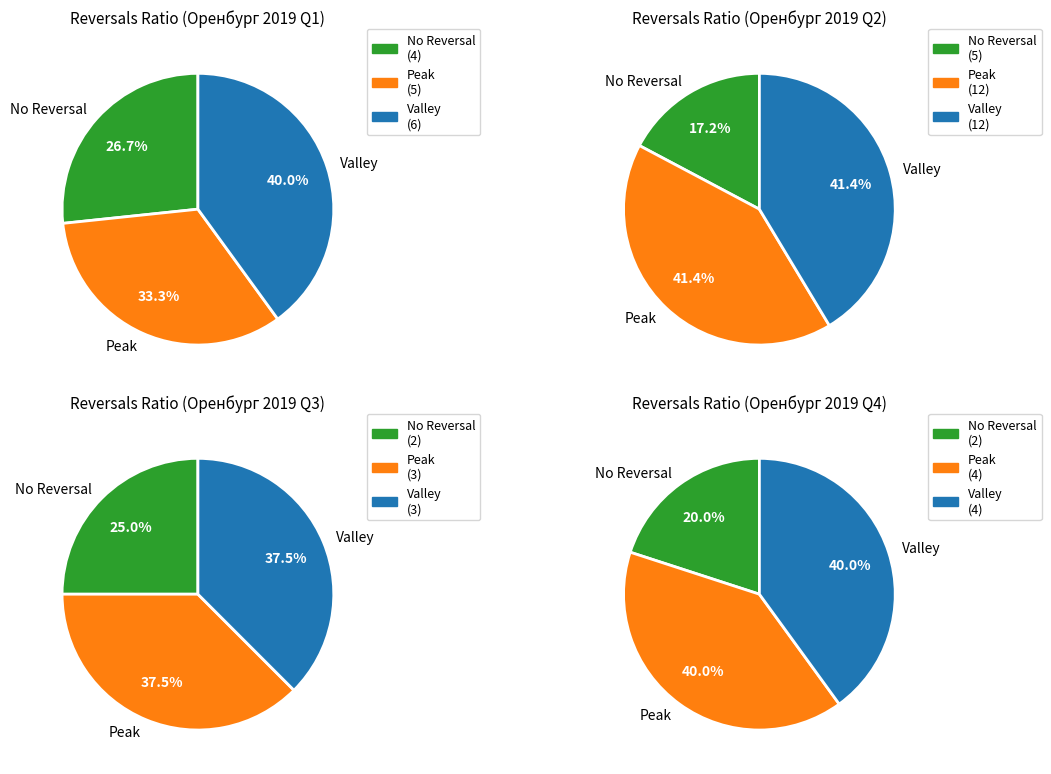

Is it true that январь is 13% of the pie?

False